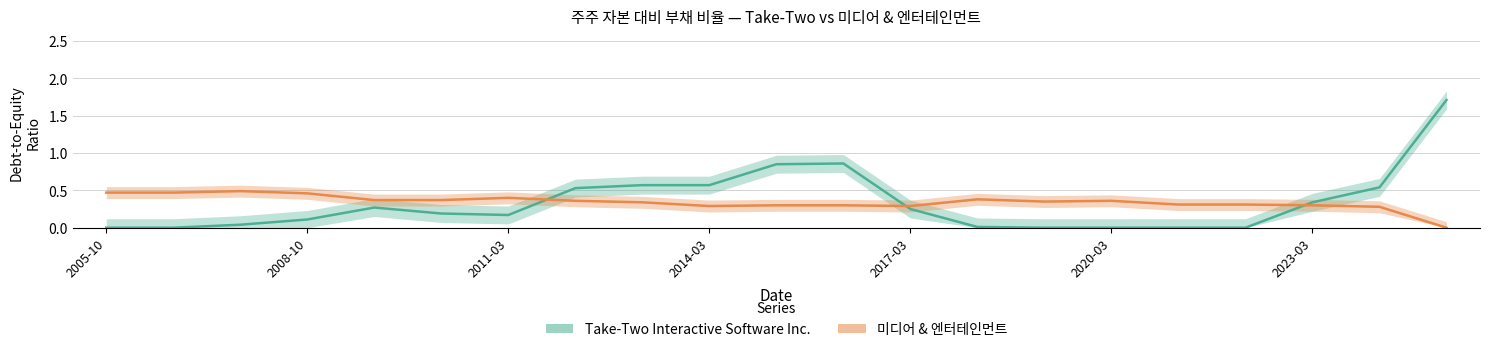

Is the value of Take-Two Interactive Software Inc. at 19 greater than the value of 미디어 & 엔터테인먼트 at 18?

Yes